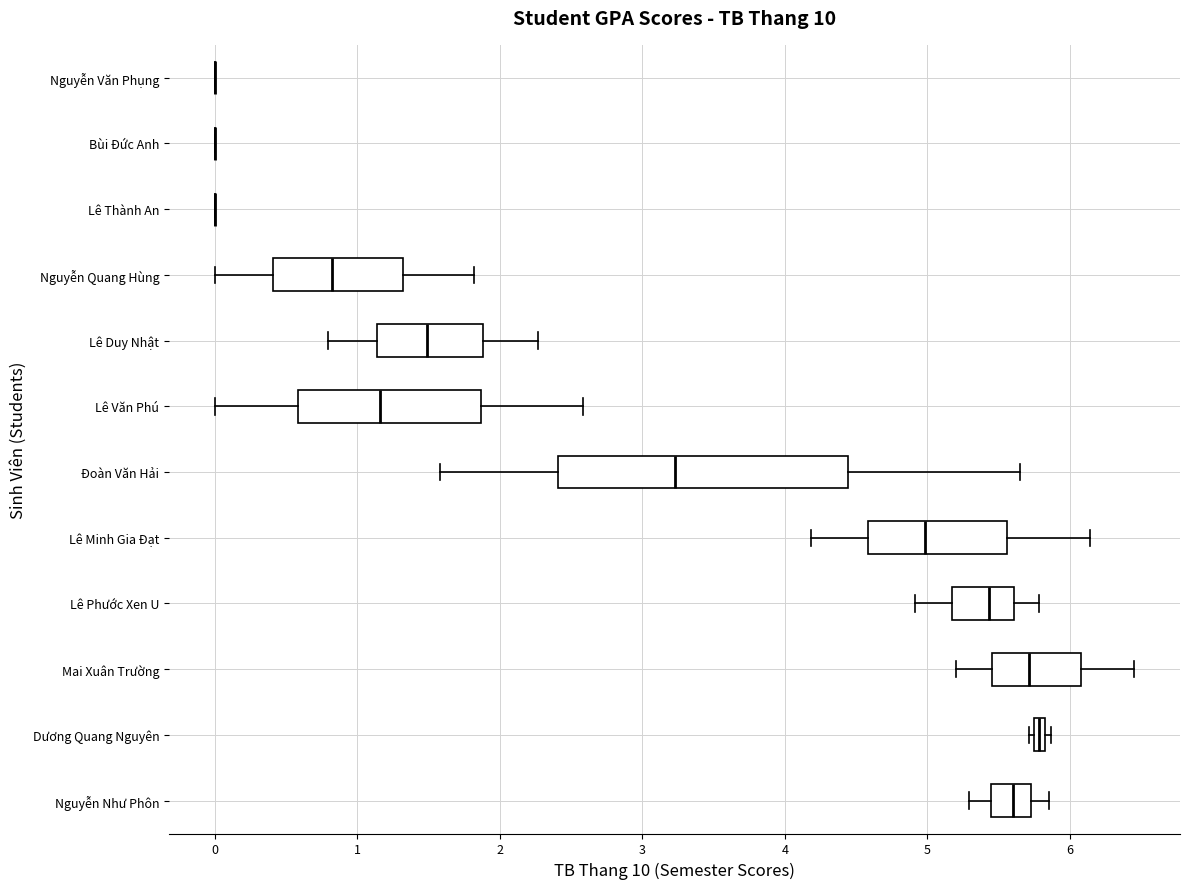

Which box is the widest, from its left edge to its right edge?

Đoàn Văn Hải